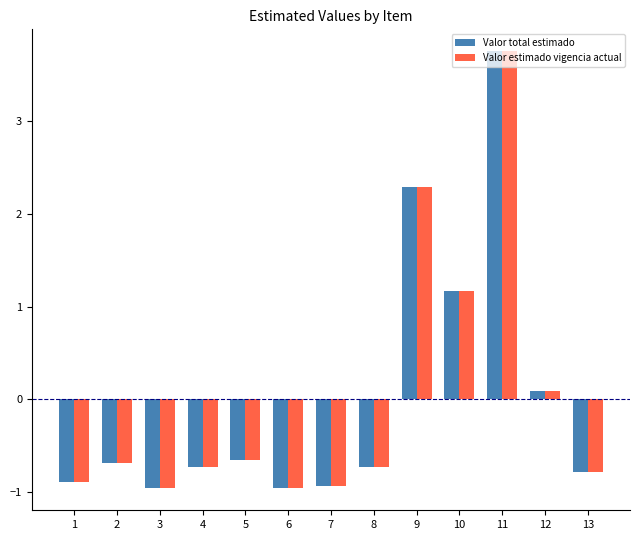

Is the value of Valor total estimado at 5 greater than the value of Valor estimado vigencia actual at 4?

Yes